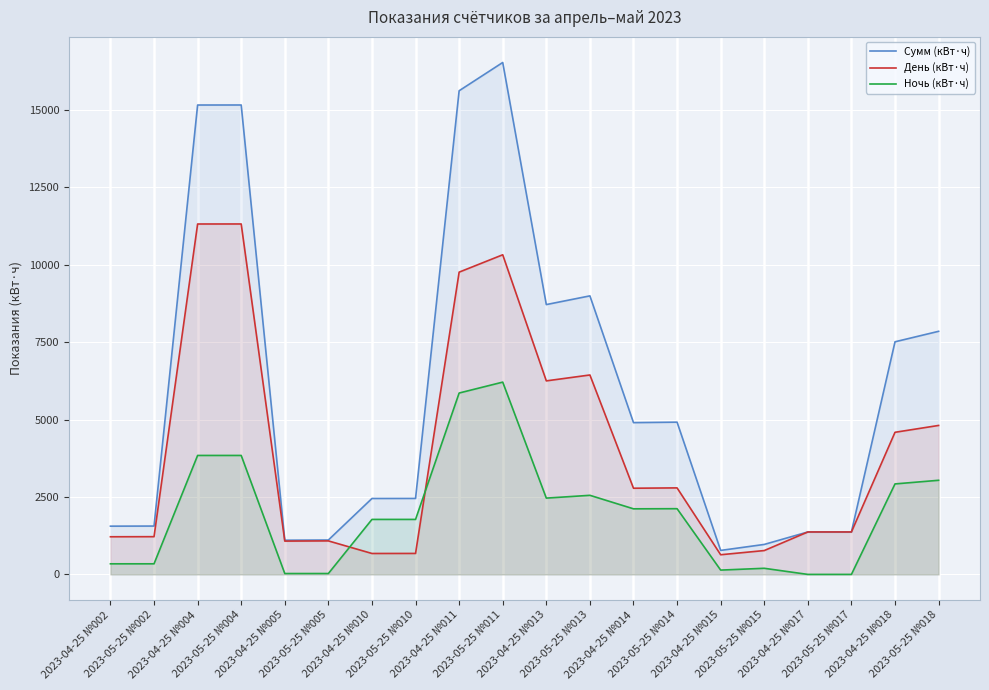

How many interior local valleys does the Ночь (кВт·ч) series have?

4